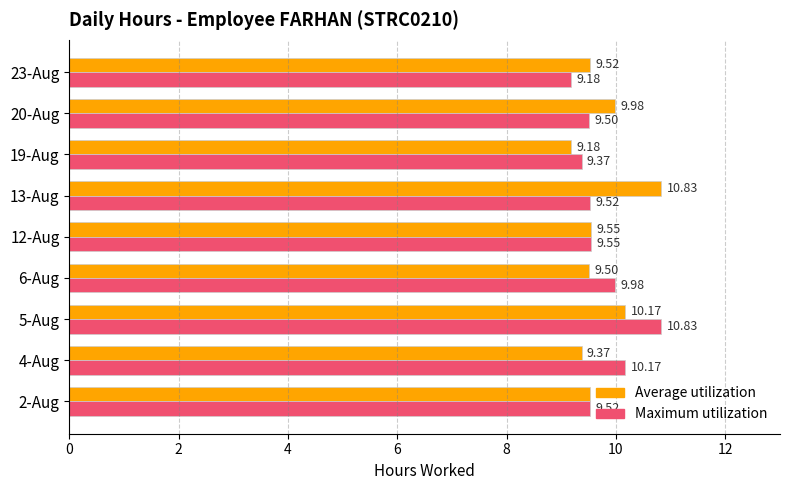

At how many categories does at least one series exceed 10?

3